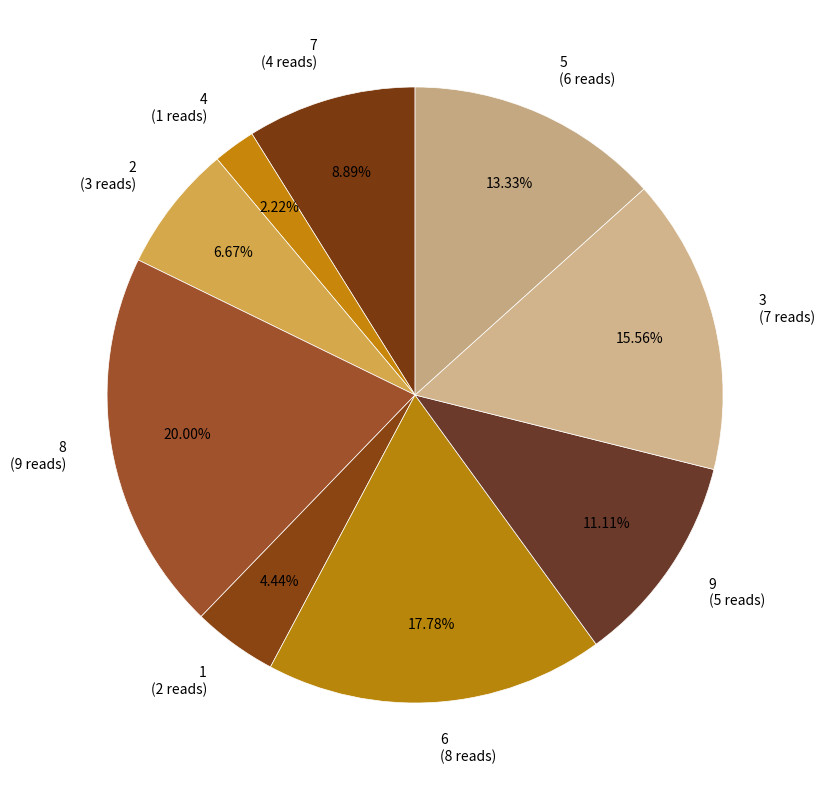

Does 9 account for over 50% of the chart?

No